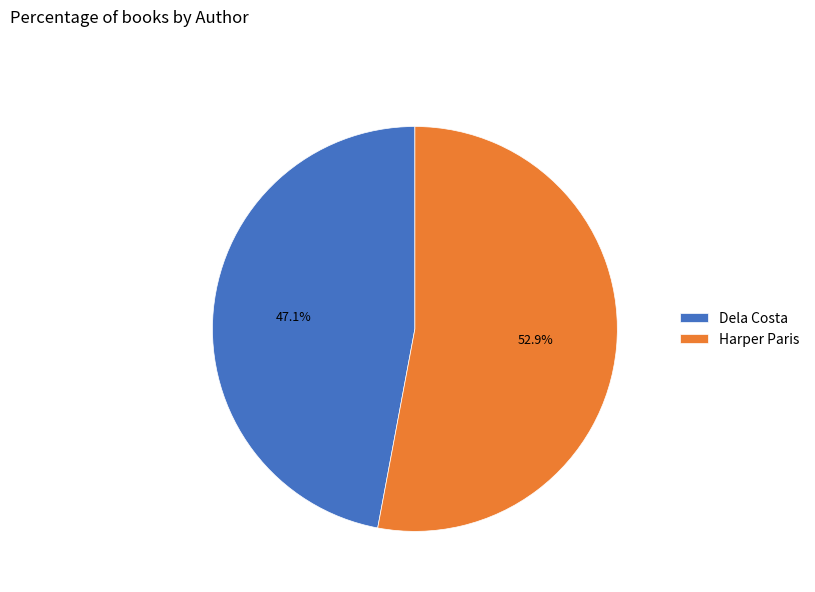

What is the total percentage of Harper Paris and Dela Costa?

100.0%